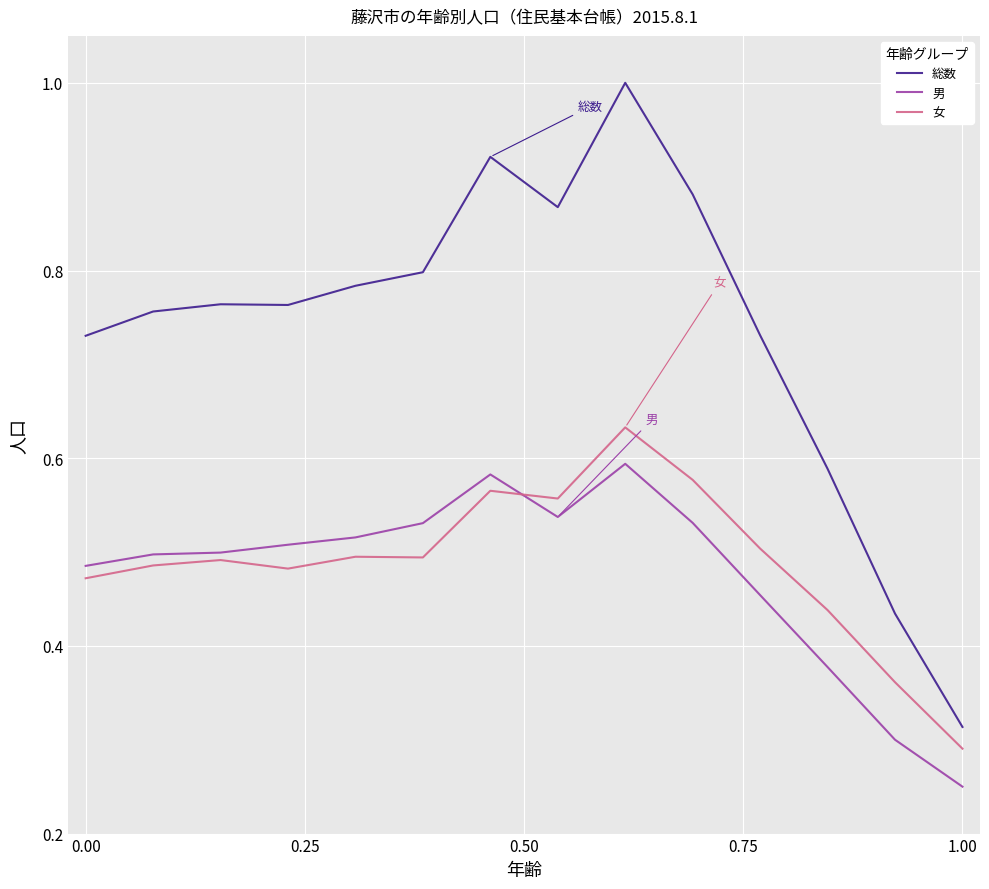

True or false: 総数 and 男 intersect in this chart.

False